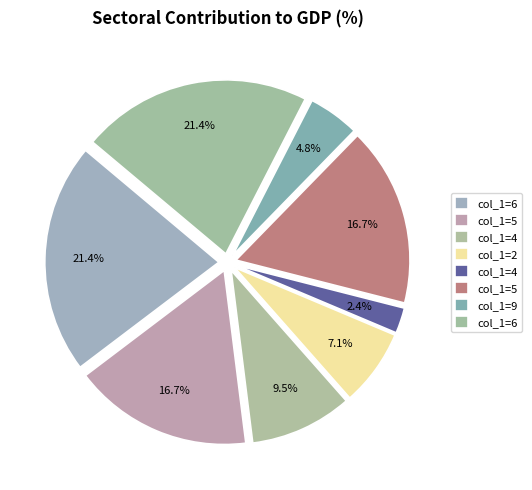

Does any single category account for the majority?

No